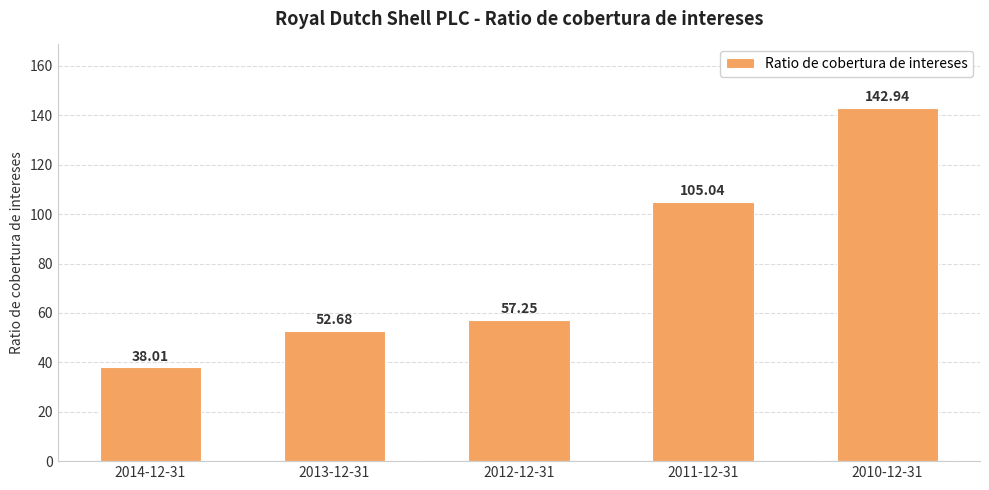

What is the ratio of the value at 2012-12-31 to the value at 2014-12-31?

1.5